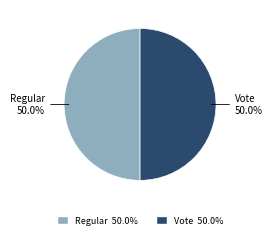

How much of the chart is everything except Vote?

50.0%